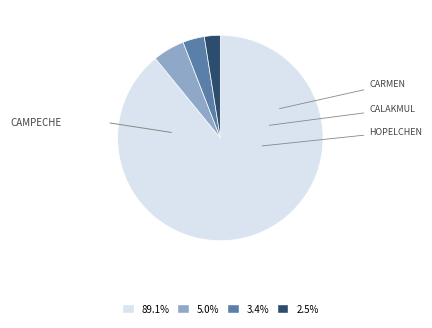

Is there a majority slice in this chart?

Yes